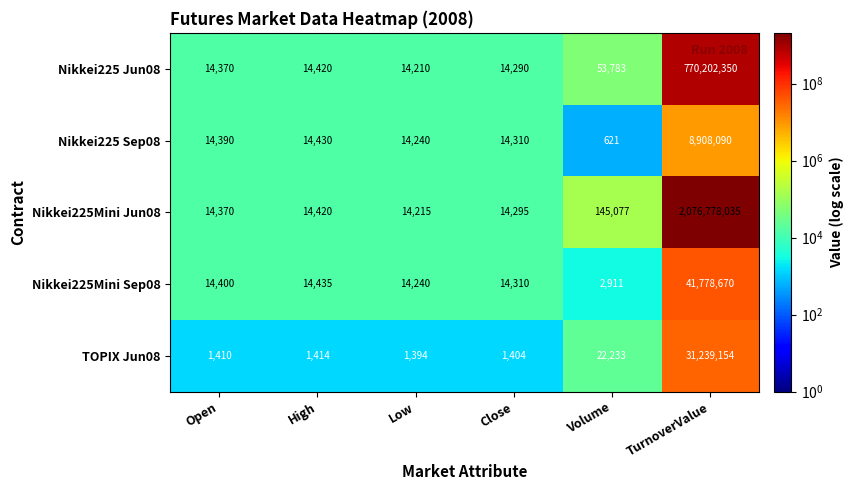

Read the TOPIX Jun08 value at Close, to the nearest 50.

1400